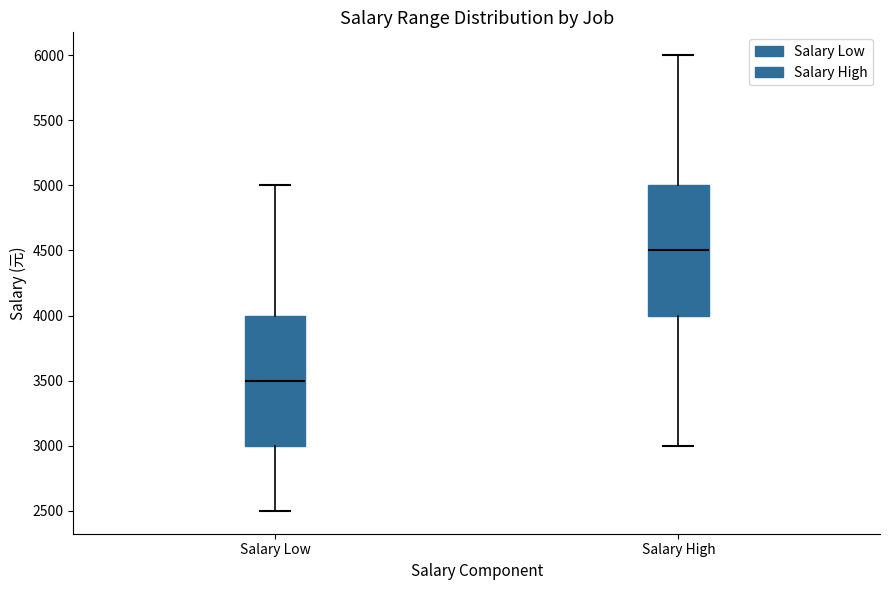

Reading left to right, transcribe this box plot: for each box, give where its median line is, the range the box spans, and where its two whiskers end, as read against the y-axis. The values are not printed on the chart, so give them approximately, as read against the axis.

Salary Low: median 3500, box 3000 to 4000, whiskers 2500 to 5000
Salary High: median 4500, box 4000 to 5000, whiskers 3000 to 6000